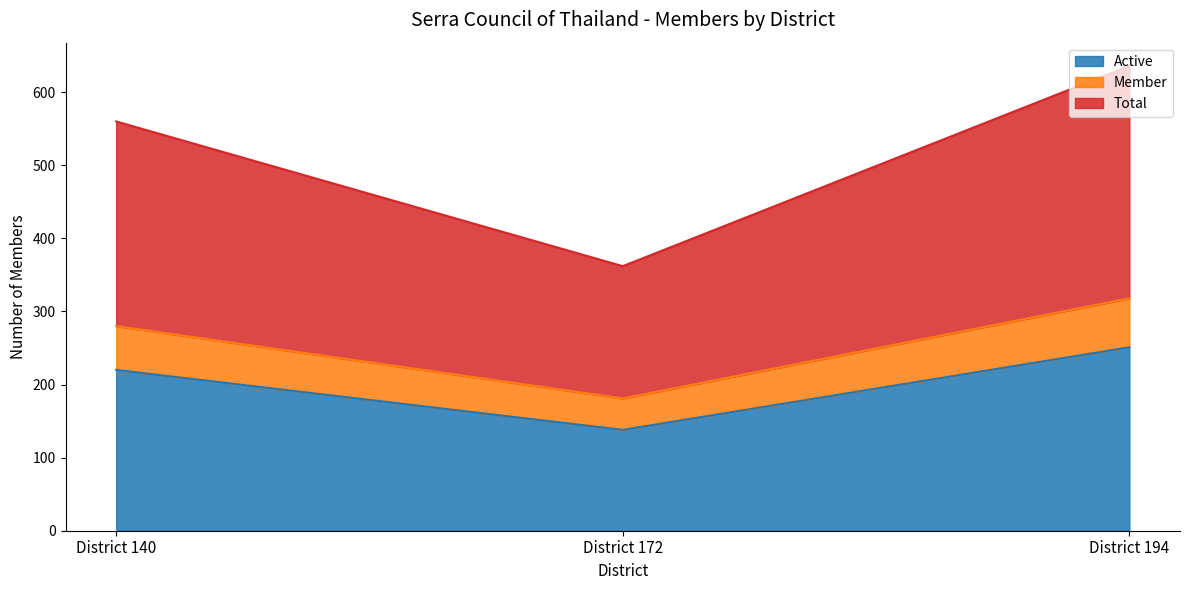

Count the number of categories in the chart.

3